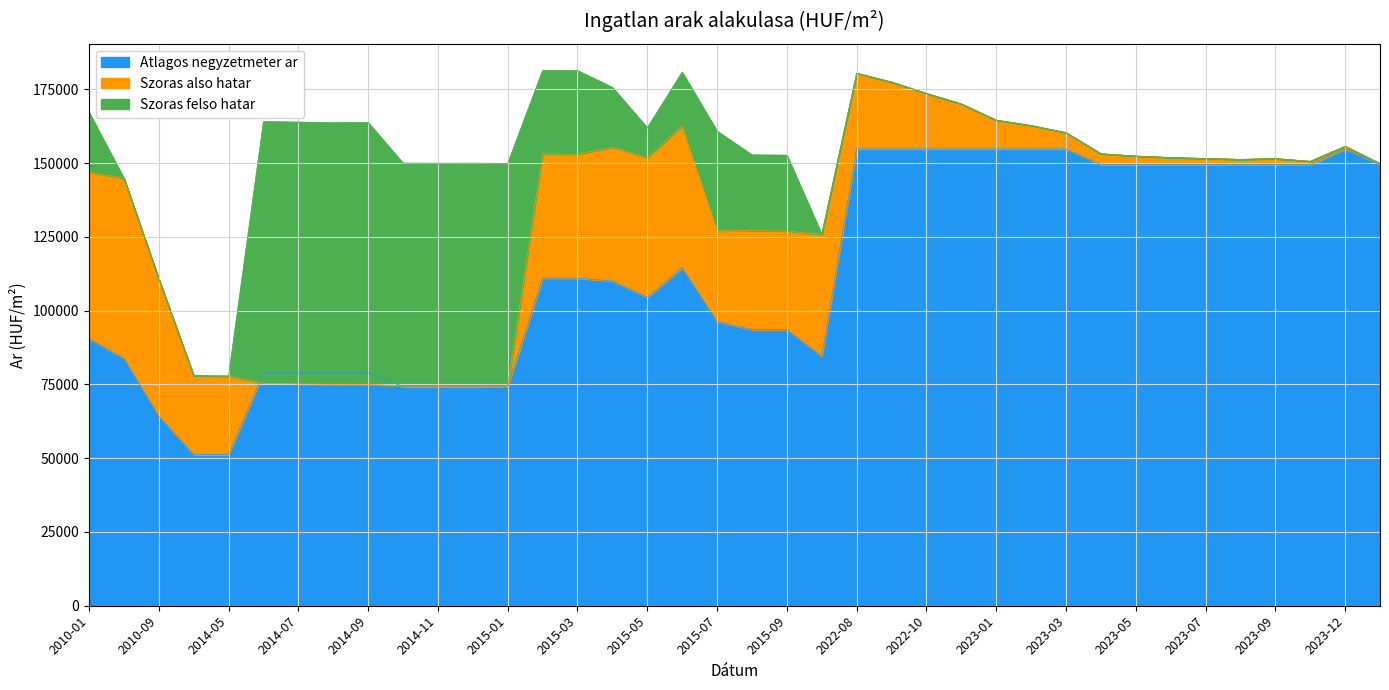

True or false: Szoras felso hatar and Atlagos negyzetmeter ar intersect in this chart.

False